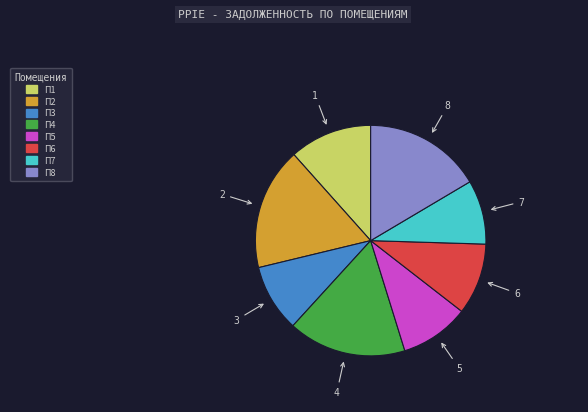

Is there a majority slice in this chart?

No